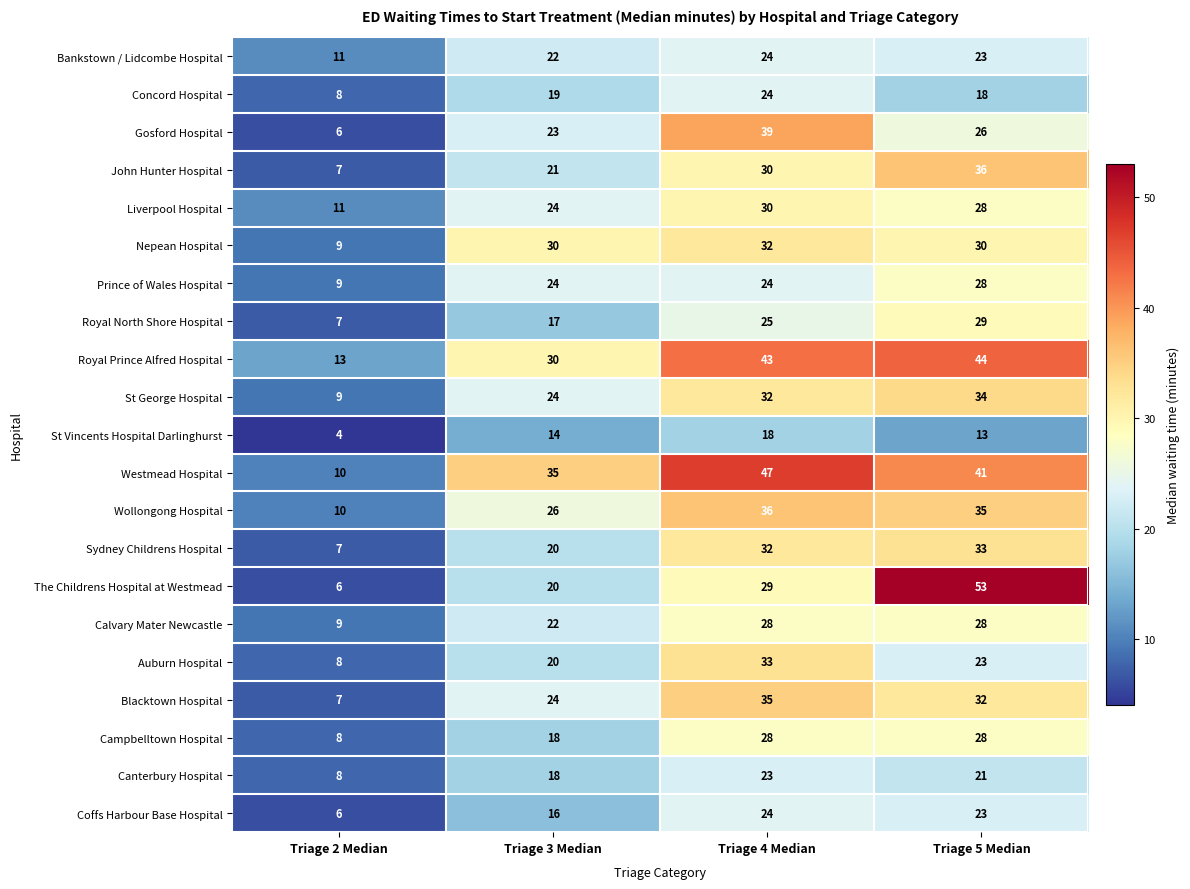

At how many categories does at least one series exceed 43?

2